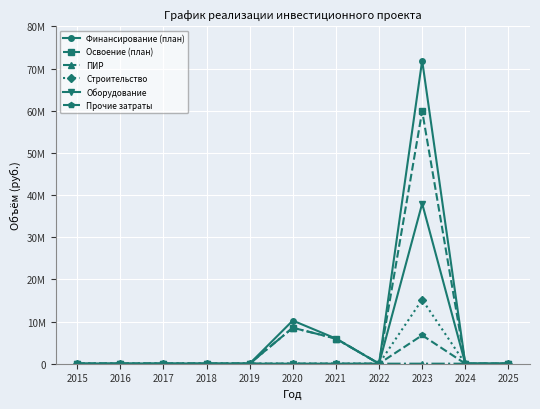

At how many categories does at least one series exceed 28777315?

1